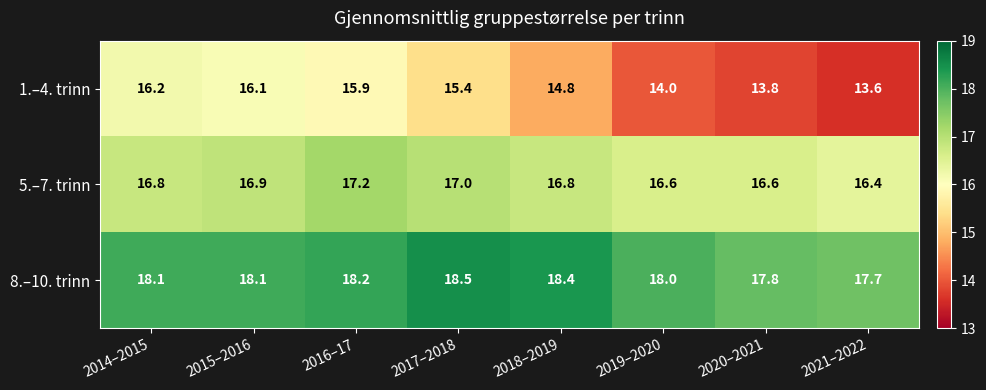

Reading left to right, extract all data points from this chart.

1.–4. trinn: 16.2	16.1	15.9	15.4	14.8	14.0	13.8	13.6
5.–7. trinn: 16.8	16.9	17.2	17.0	16.8	16.6	16.6	16.4
8.–10. trinn: 18.1	18.1	18.2	18.5	18.4	18.0	17.8	17.7